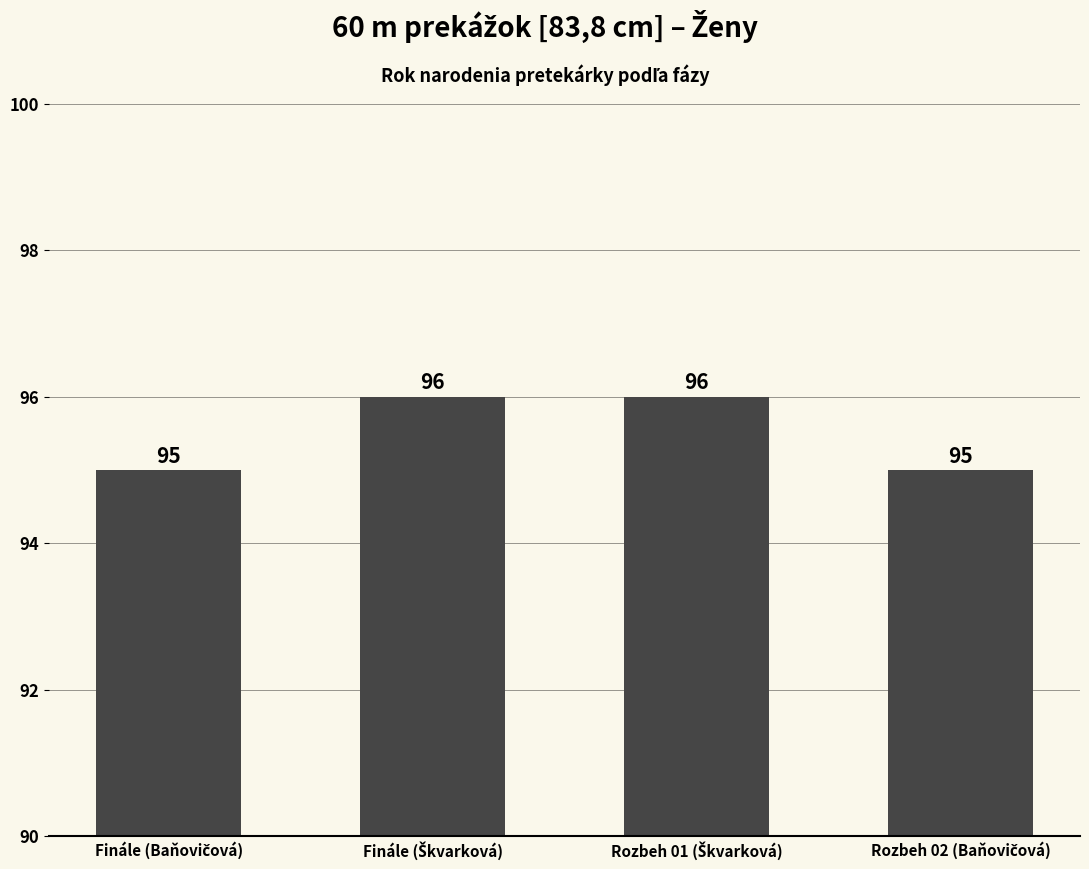

Reading right to left, what are all the values shown in this chart?

95	96	96	95